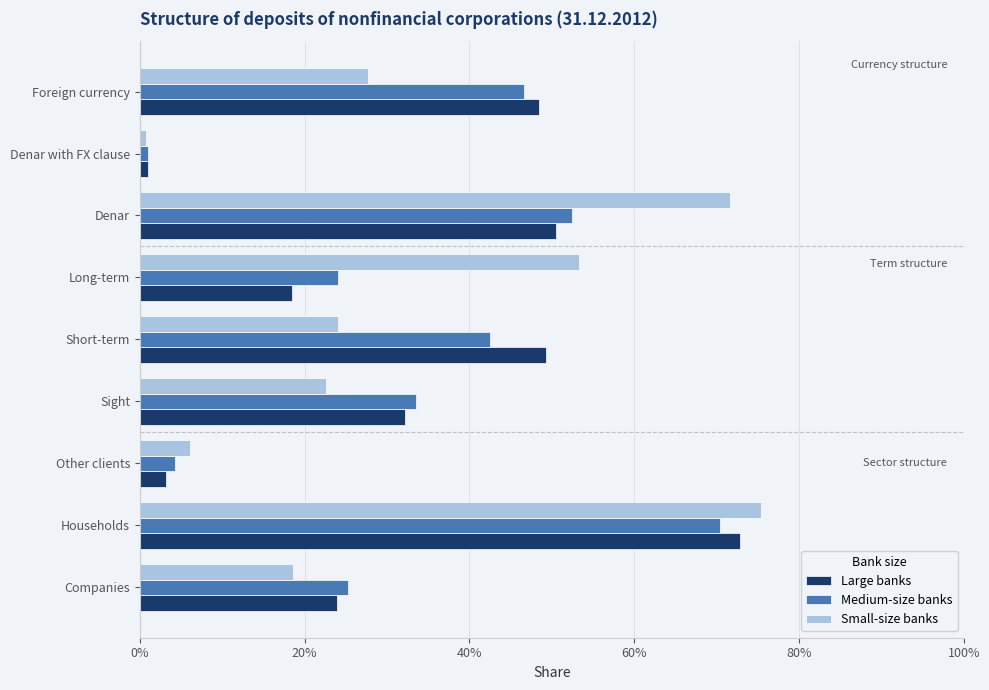

Does the chart contain stacked bars?

No